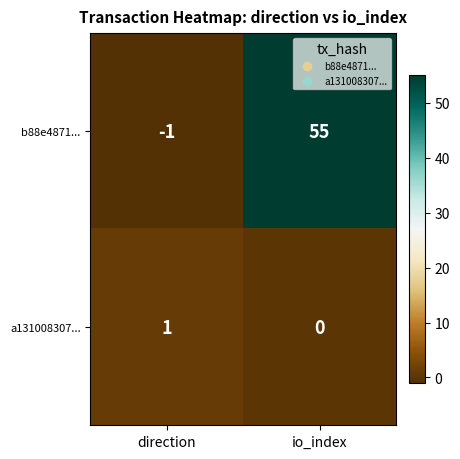

How many series are shown in this chart?

2